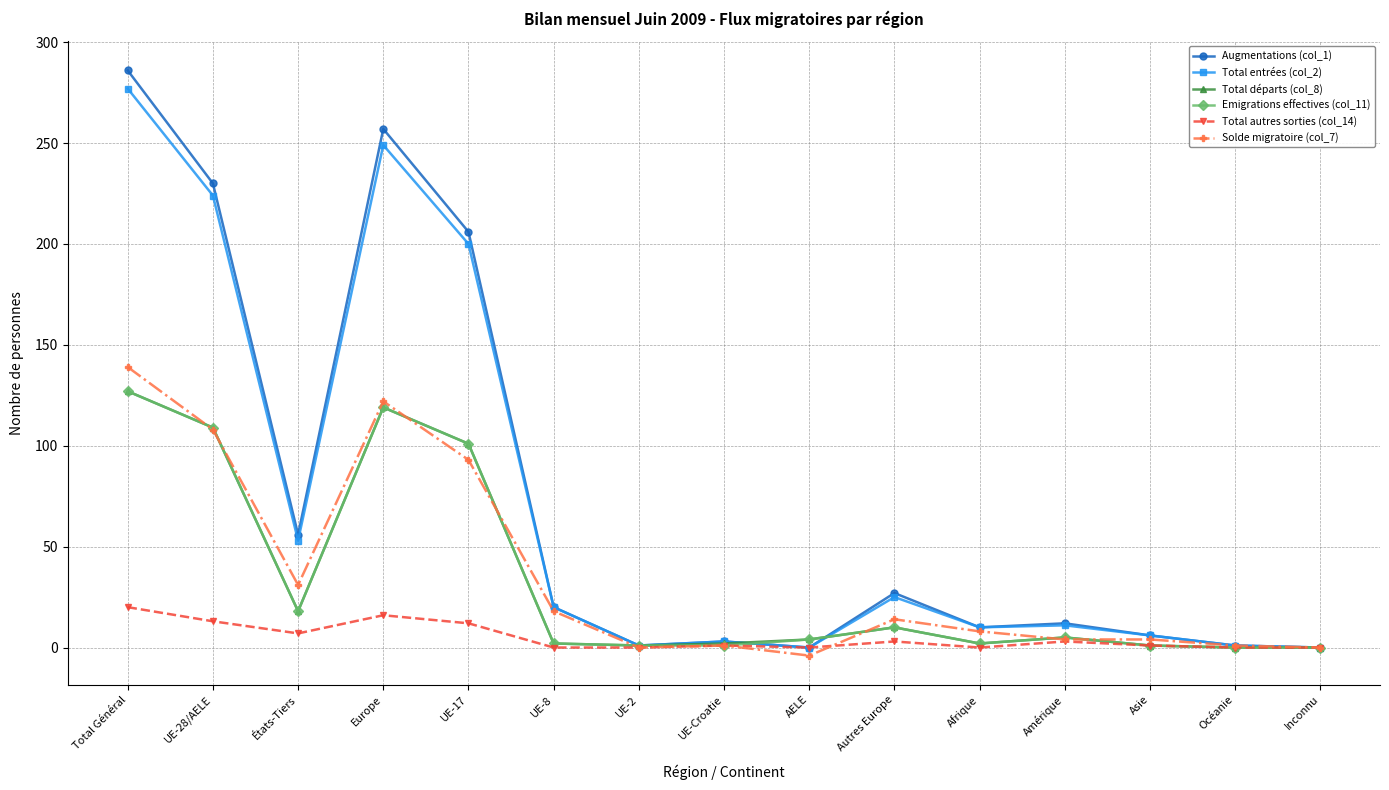

Is the value of Solde migratoire (col_7) at UE-17 greater than the value of Total entrées (col_2) at UE-2?

Yes